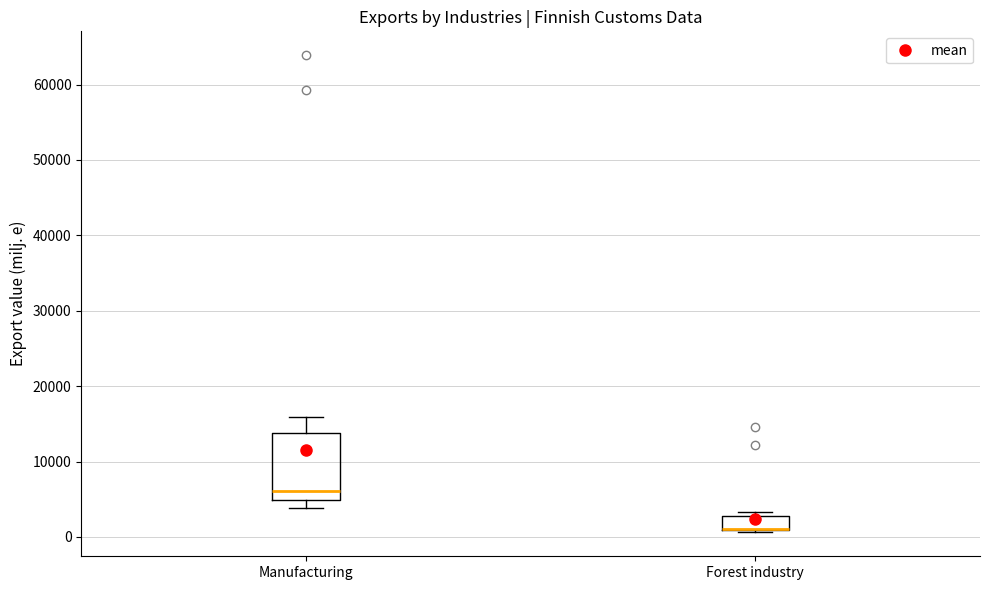

Reading left to right, read every box against the y-axis: the position of its median line, the range the box covers, and the ends of its whiskers. The values are not printed on the chart, so give them approximately, as read against the axis.

Manufacturing: median 6000, box 5000 to 14000, whiskers 4000 to 16000
Forest industry: median 1000 (drawn on the box's lower edge), box 1000 to 3000, whiskers 1000 (just below the box's lower edge) to 3000 (just above the box's upper edge)